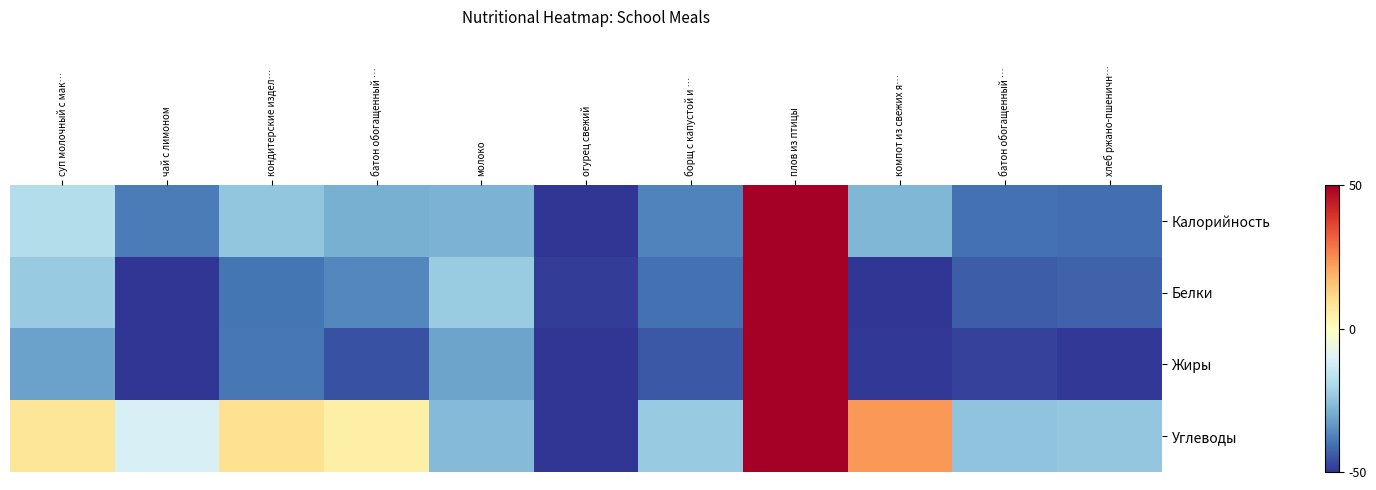

Reading right to left, what are all the values shown in this chart?

Калорийность: хлеб ржано-пшеничн…=-40.7	батон обогащенный …=-40.4	компот из свежих я…=-27.6	плов из птицы=50.0	борщ с капустой и …=-37.2	огурец свежий=-50.0	молоко=-28.3	батон обогащенный …=-29.0	кондитерские издел…=-24.6	чай с лимоном=-38.4	суп молочный с мак…=-18.1
Белки: хлеб ржано-пшеничн…=-42.7	батон обогащенный …=-43.7	компот из свежих я…=-50.0	плов из птицы=50.0	борщ с капустой и …=-40.2	огурец свежий=-48.5	молоко=-22.7	батон обогащенный …=-36.3	кондитерские издел…=-39.8	чай с лимоном=-50.0	суп молочный с мак…=-23.2
Жиры: хлеб ржано-пшеничн…=-49.3	батон обогащенный …=-47.8	компот из свежих я…=-49.3	плов из птицы=50.0	борщ с капустой и …=-44.4	огурец свежий=-49.6	молоко=-31.3	батон обогащенный …=-45.5	кондитерские издел…=-39.1	чай с лимоном=-50.0	суп молочный с мак…=-31.6
Углеводы: хлеб ржано-пшеничн…=-23.9	батон обогащенный …=-24.8	компот из свежих я…=23.4	плов из птицы=50.0	борщ с капустой и …=-23.4	огурец свежий=-50.0	молоко=-26.8	батон обогащенный …=4.7	кондитерские издел…=9.6	чай с лимоном=-11.3	суп молочный с мак…=7.9